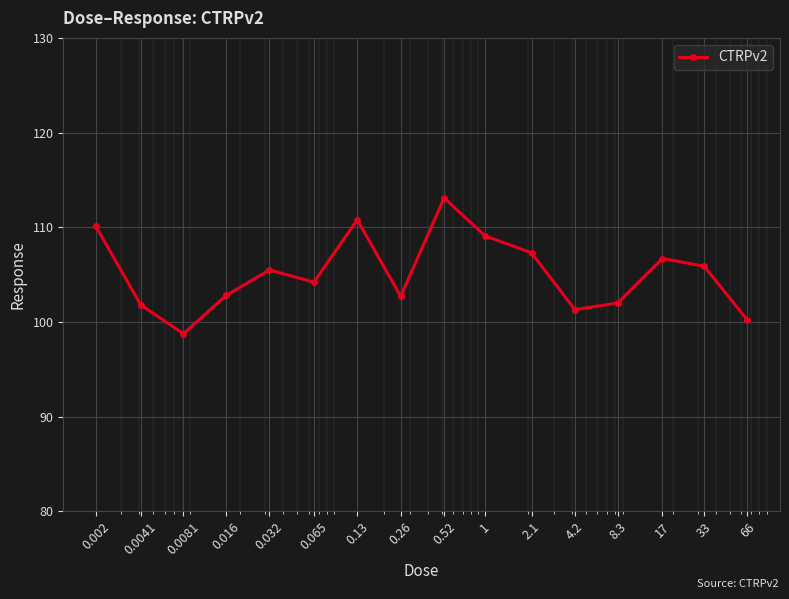

What is the greatest value displayed?

113.1